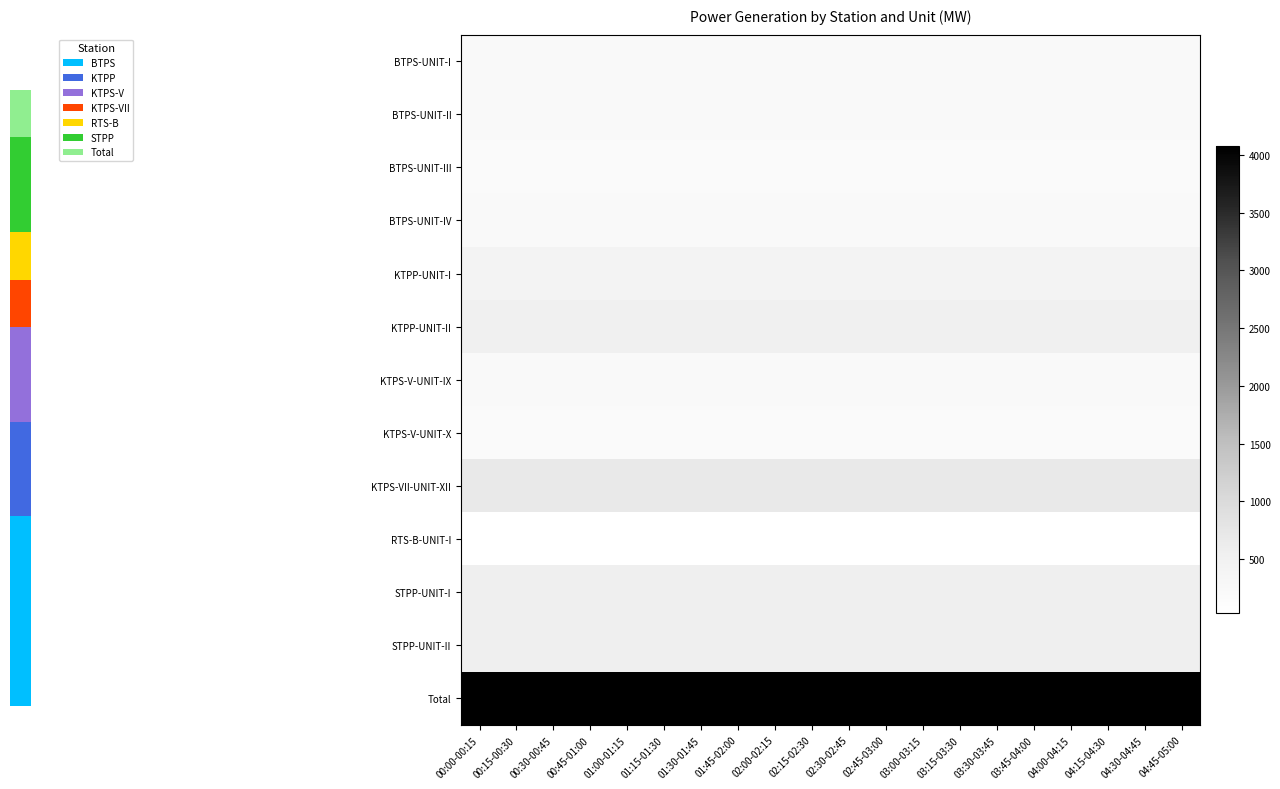

Which label corresponds to the largest value in the chart?

00:00-00:15